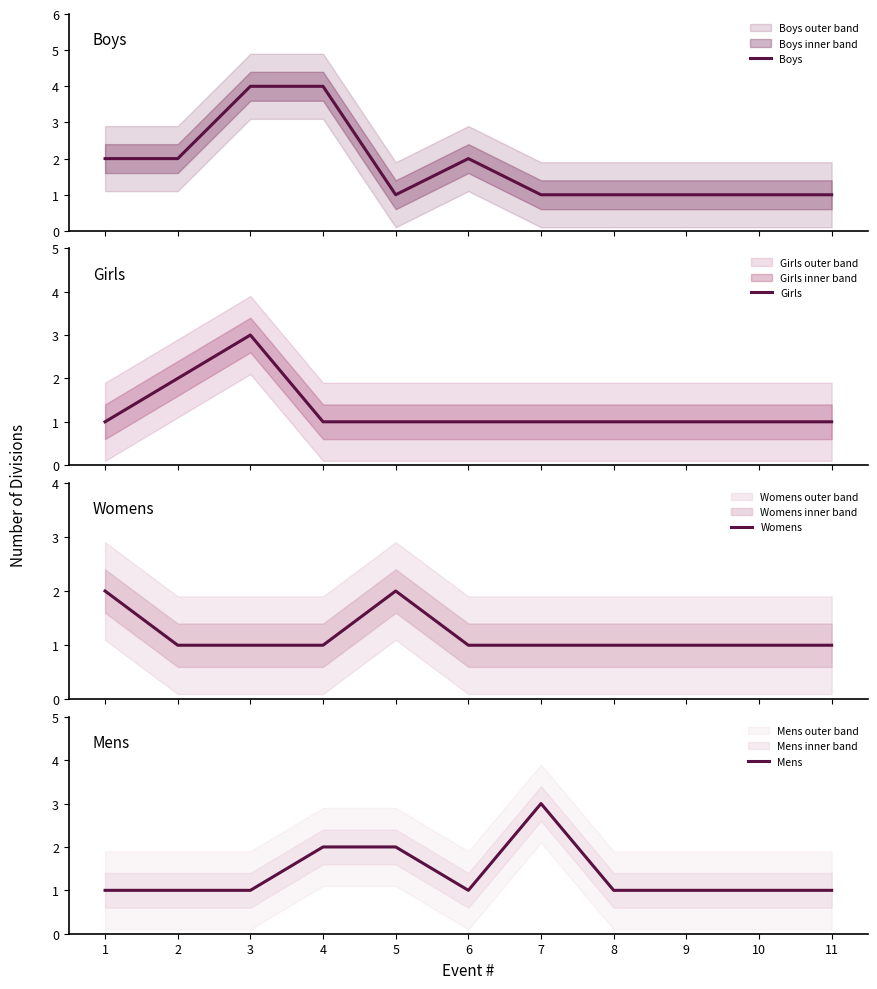

How many intersections are there between Boys and Mens?

3